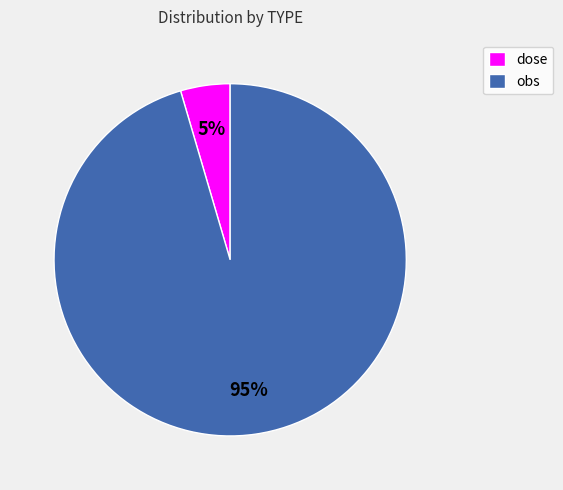

Which category accounts for the majority?

obs